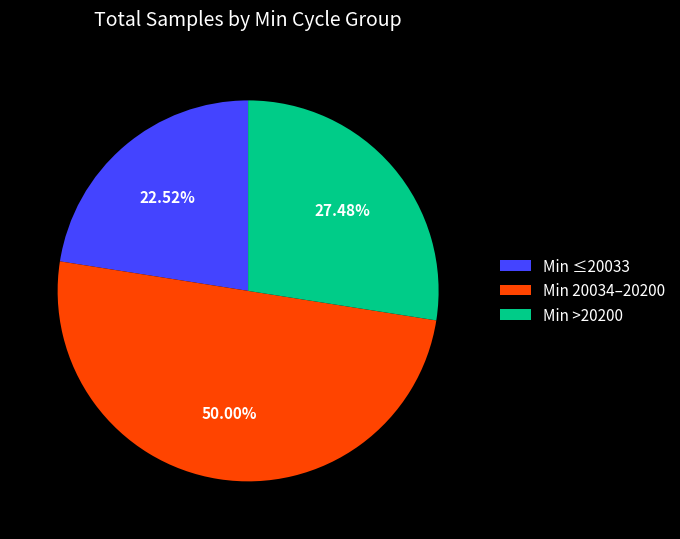

What is the majority slice?

Min 20034–20200